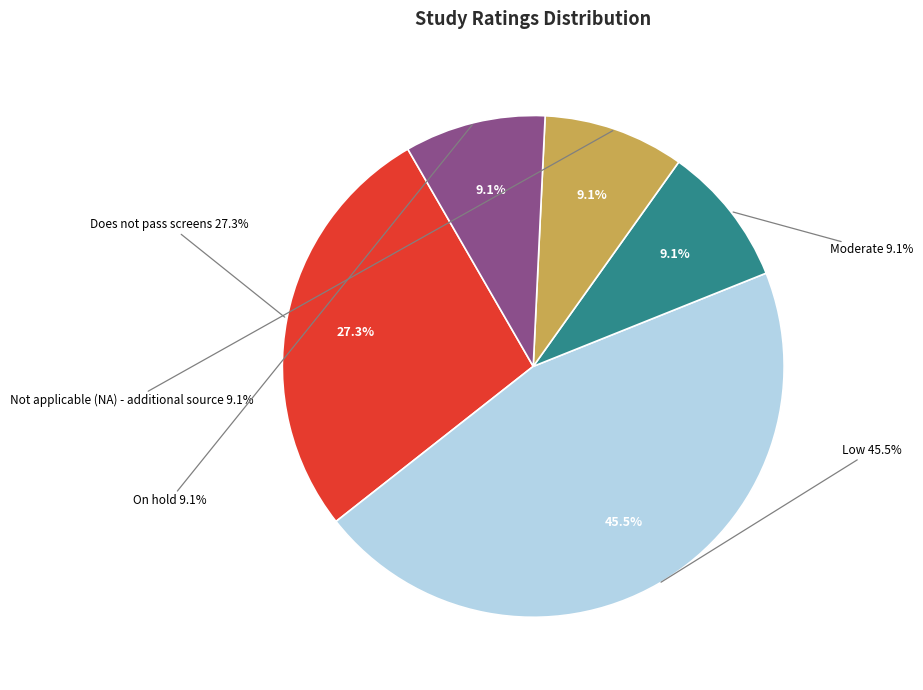

Approximately how many times larger is the value at On hold compared to Does not pass screens?

0.3